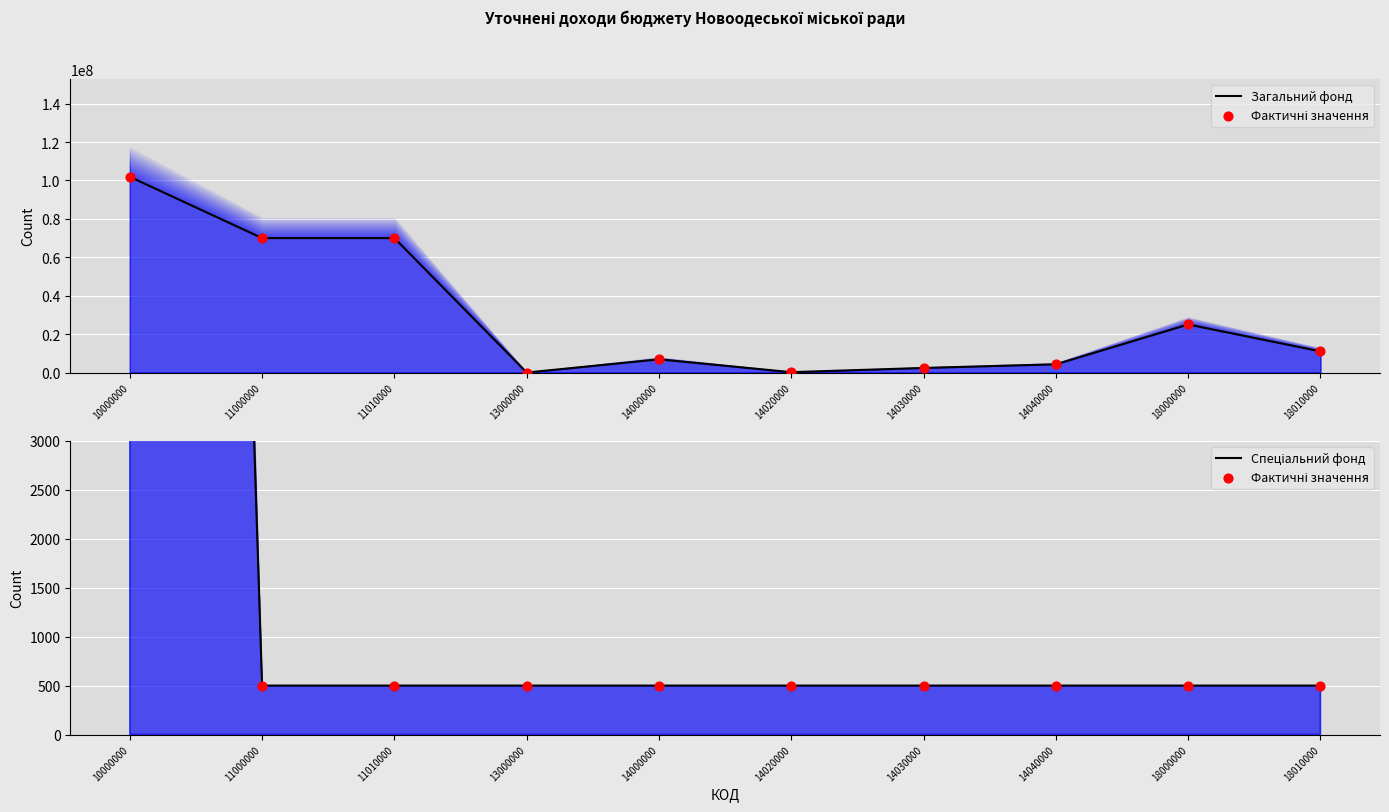

Is the value of Фактичні значення at 10000000 greater than the value of Спеціальний фонд at 14040000?

Yes